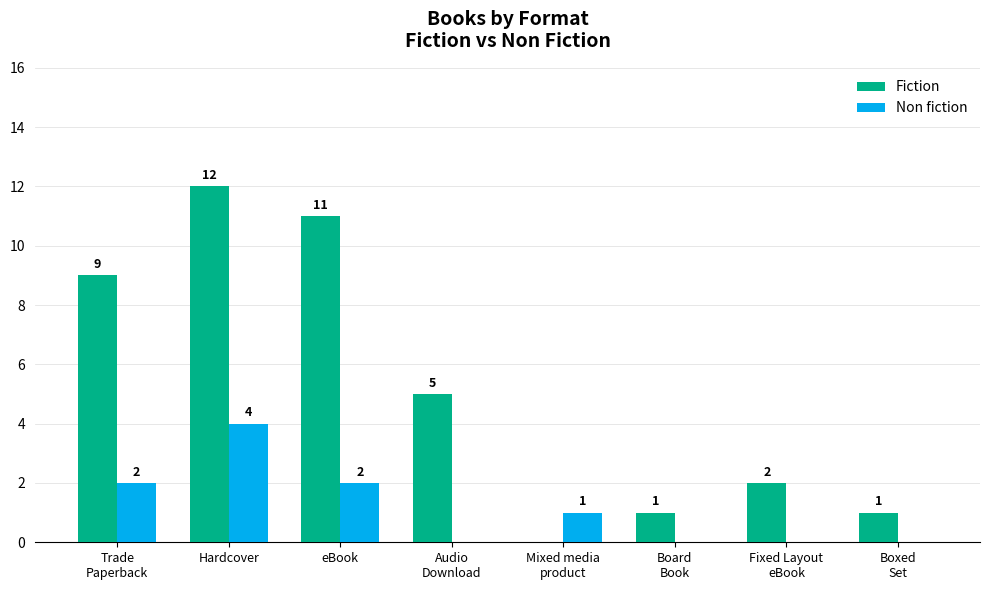

Which series changed the most between Audio
Download and Board
Book?

Fiction